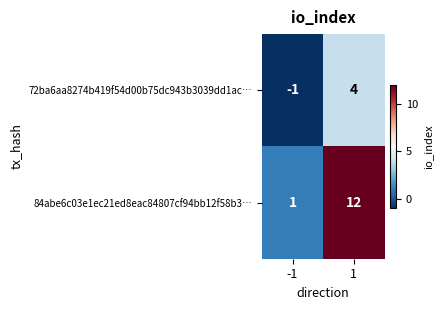

What is the difference between the 84abe6c03e1ec21ed8eac84807cf94bb12f58b3… values at -1 and 1?

11